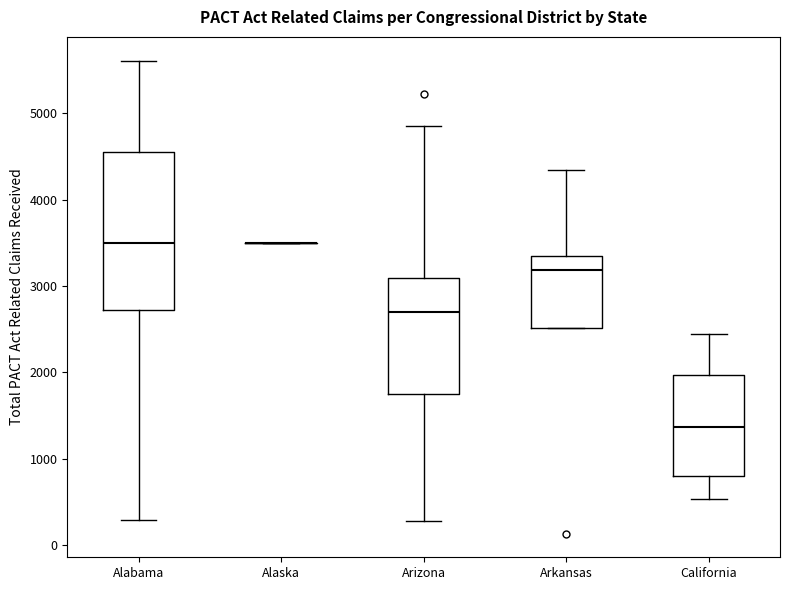

Comparing the boxes themselves (not the whiskers), which one is the tallest?

Alabama